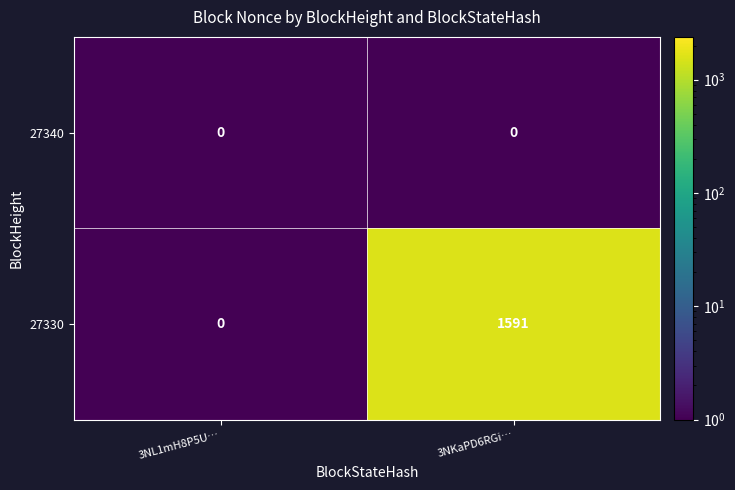

Which series has the widest spread of values?

27330